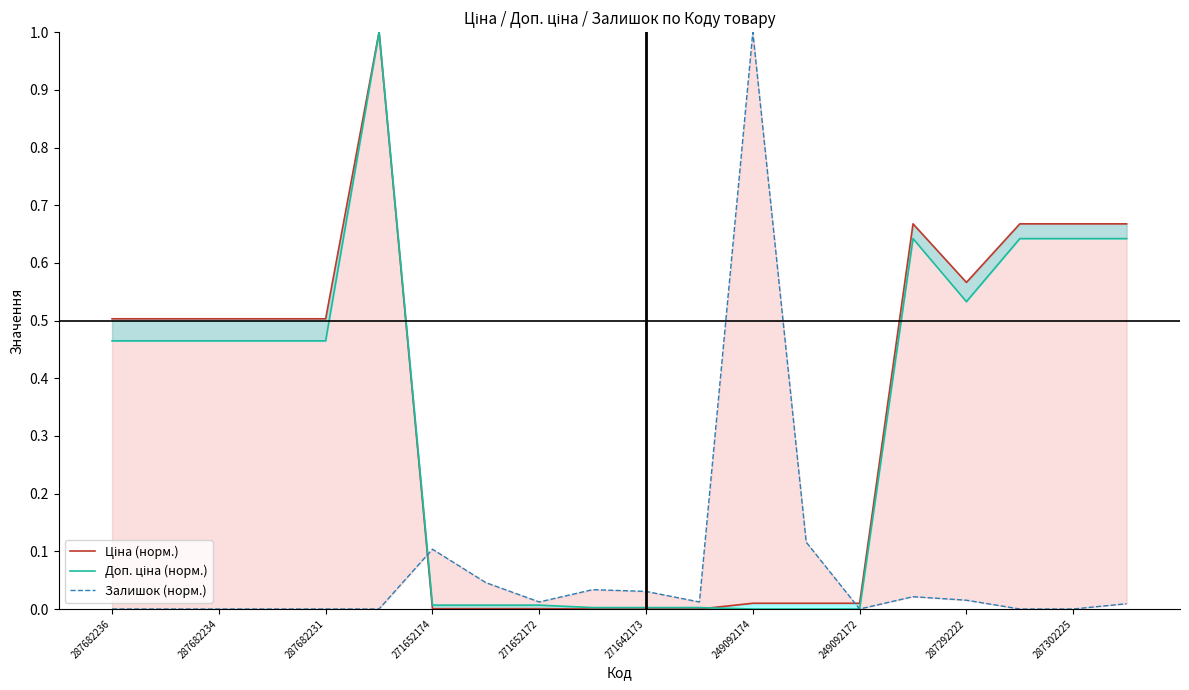

Which series has the widest spread of values?

Ціна (норм.)